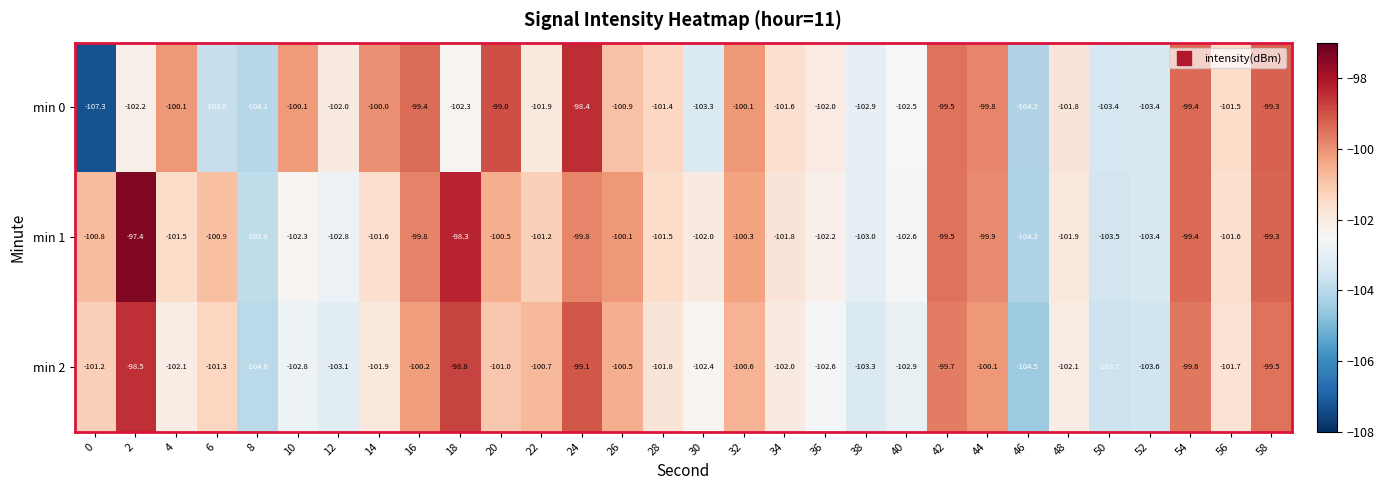

Which series has the largest total across all categories?

min 1